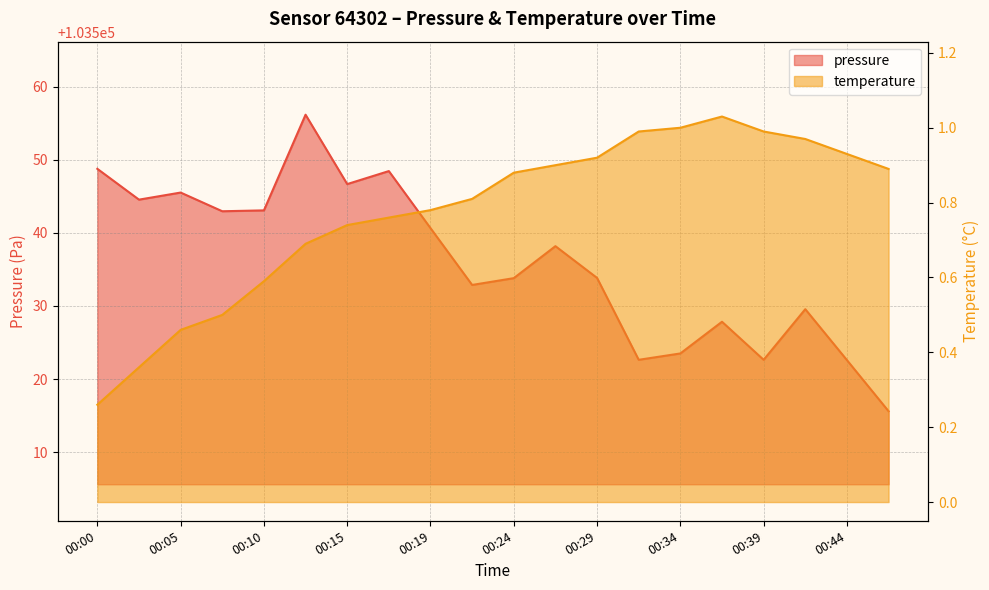

Reading right to left, list all the values displayed in this chart.

pressure: 00:46=103515.6	00:44=103522.6	00:41=103529.6	00:39=103522.6	00:36=103527.8	00:34=103523.5	00:32=103522.6	00:29=103533.8	00:27=103538.2	00:24=103533.8	00:22=103532.9	00:19=103540.7	00:17=103548.5	00:15=103546.7	00:12=103556.2	00:10=103543.1	00:07=103543.0	00:05=103545.5	00:02=103544.6	00:00=103548.8
temperature: 00:46=0.9	00:44=0.9	00:41=1.0	00:39=1.0	00:36=1.0	00:34=1.0	00:32=1.0	00:29=0.9	00:27=0.9	00:24=0.9	00:22=0.8	00:19=0.8	00:17=0.8	00:15=0.7	00:12=0.7	00:10=0.6	00:07=0.5	00:05=0.5	00:02=0.4	00:00=0.3